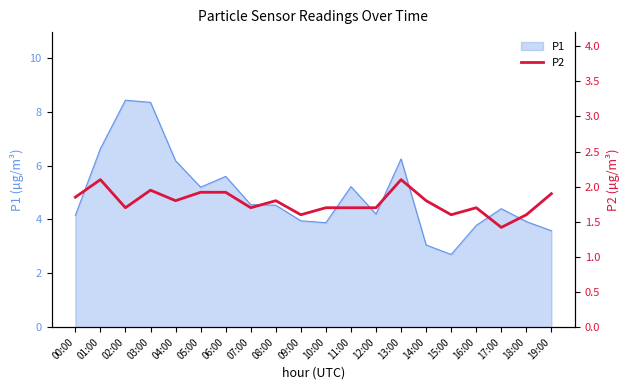

What is the smallest value displayed?

1.4